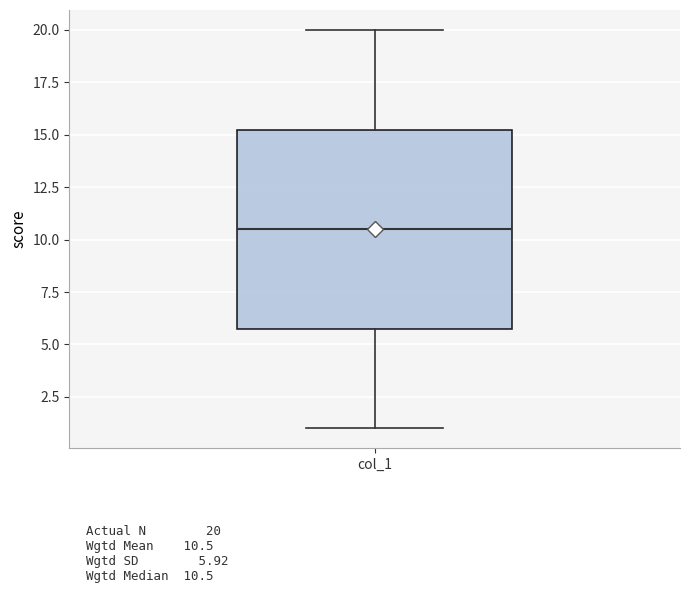

Transcribe this box plot: give where the median line is, the range the box spans, and where the two whiskers end, as read against the y-axis. The values are not printed on the chart, so give them approximately, as read against the axis.

median 10.5, box 6.0 to 15.5, whiskers 1.0 to 20.0